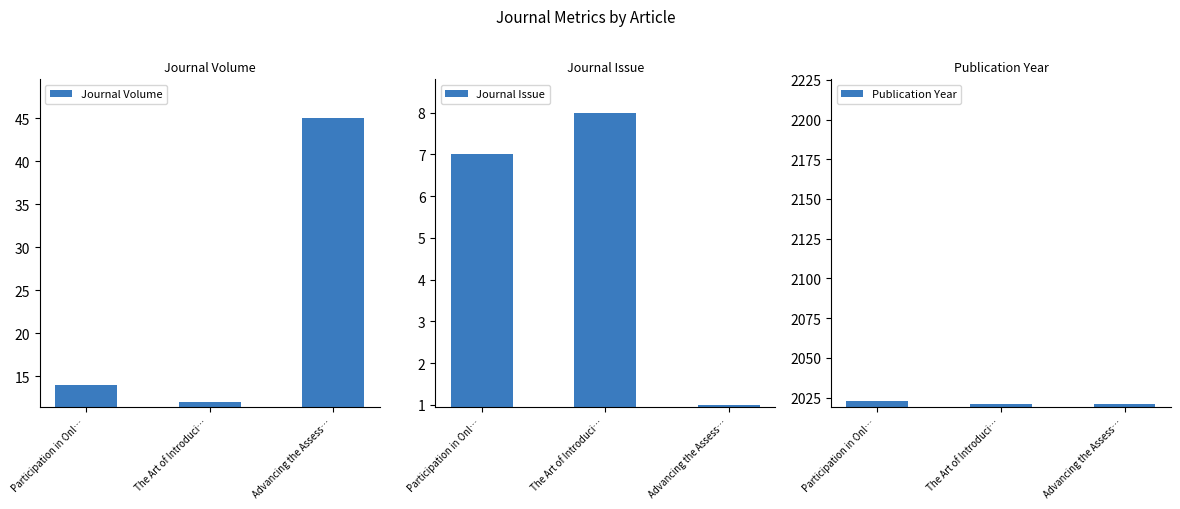

Reading left to right, what are all the values shown in this chart?

Journal Volume: 14	12	45
Journal Issue: 7	8	1
Publication Year: 2023	2021	2021